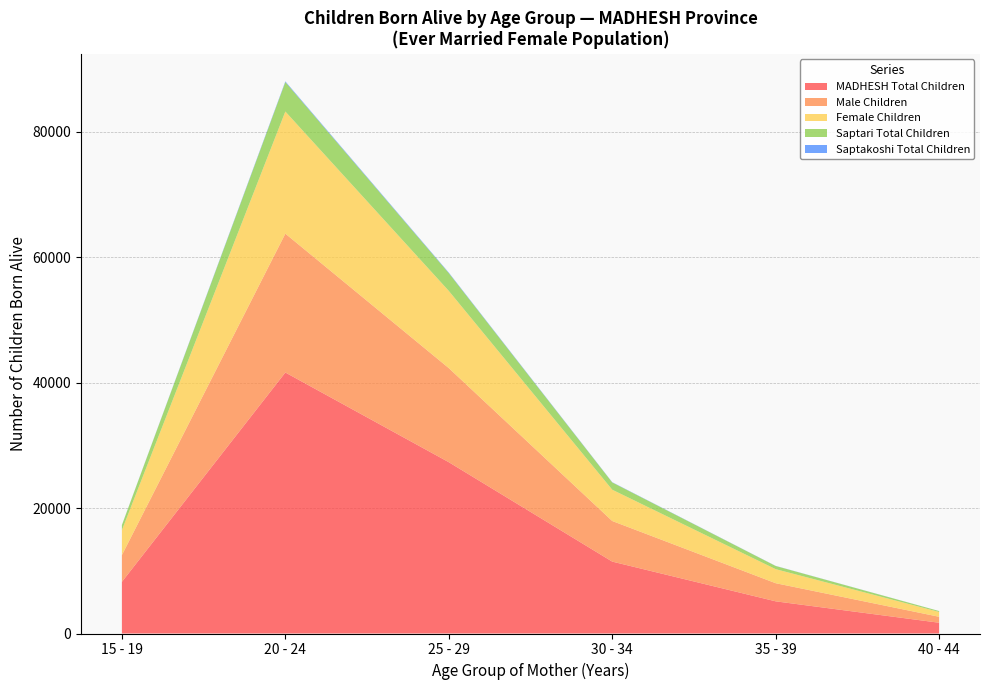

Which category has the lowest value in the MADHESH Total Children series?

40 - 44